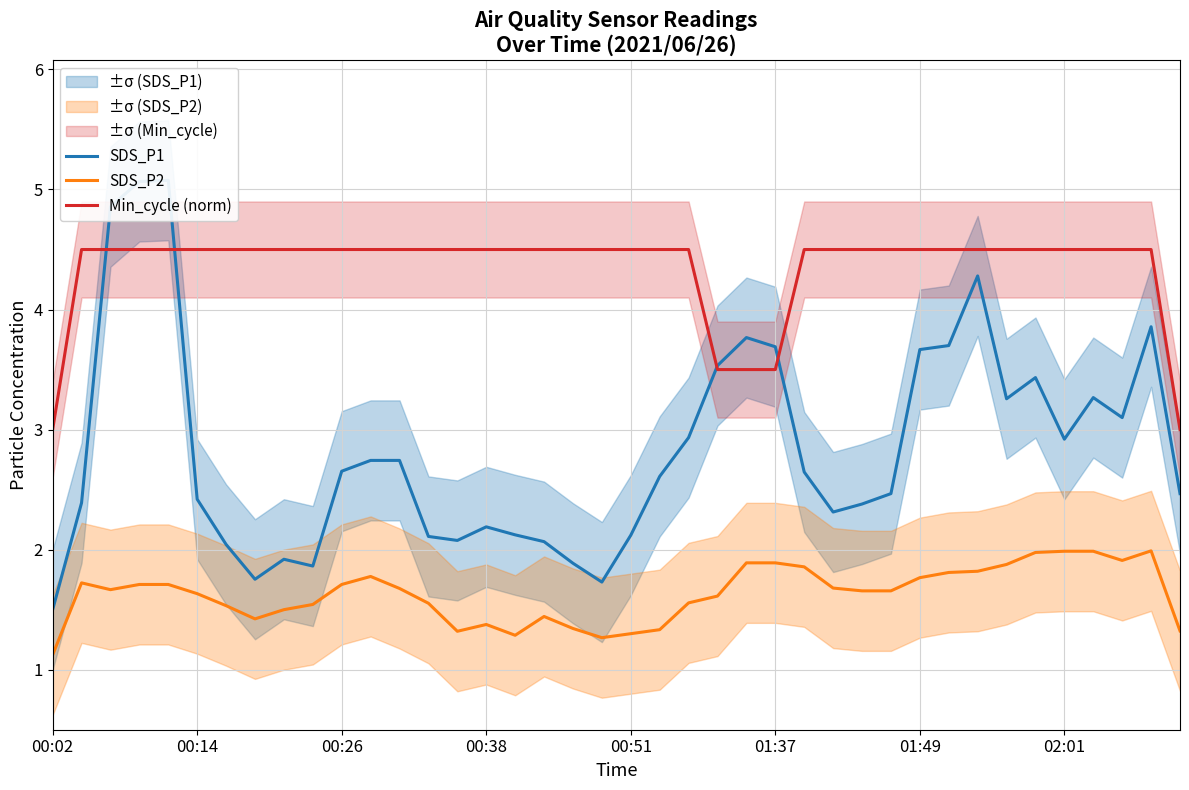

What is the total value across all series at 12?

8.9